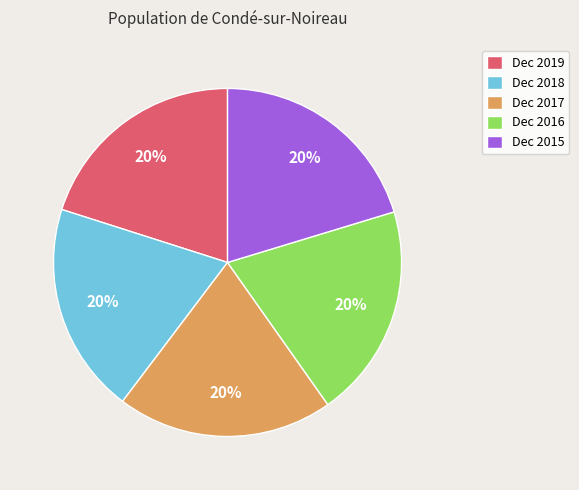

To the nearest percent, what percentage of the pie is Dec 2017?

20%